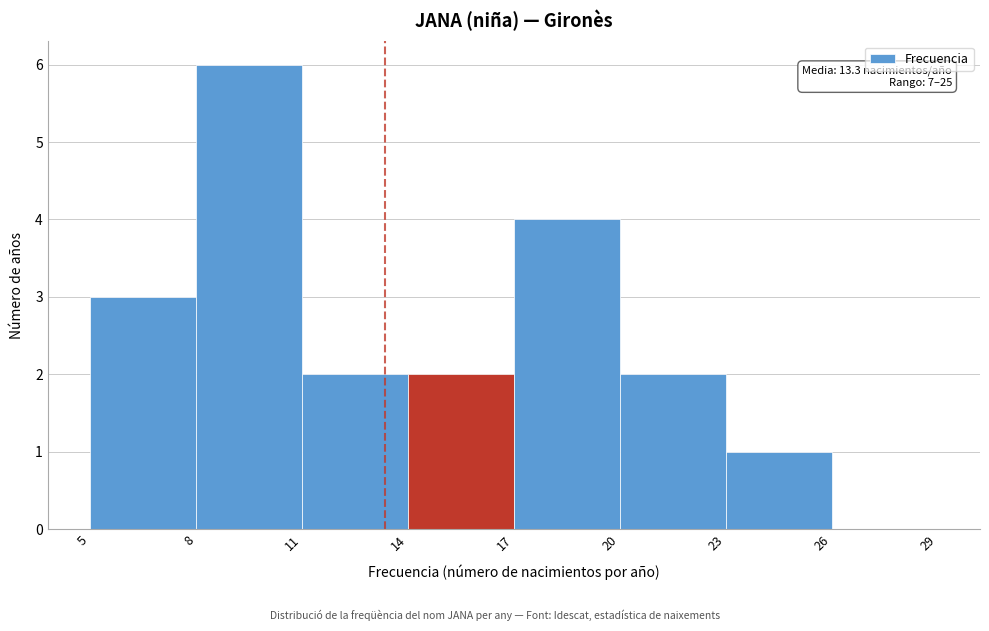

Which range on the x-axis has the tallest bar?

8 to 11